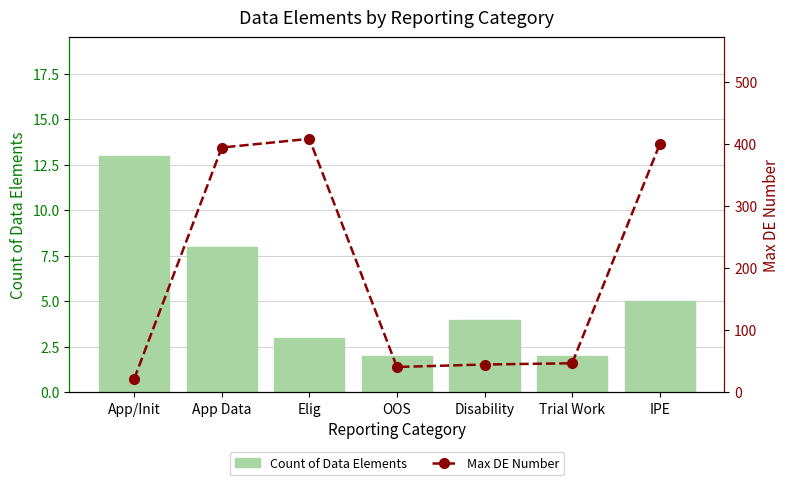

The Count of Data Elements series shows 1 at OOS. True or false?

False